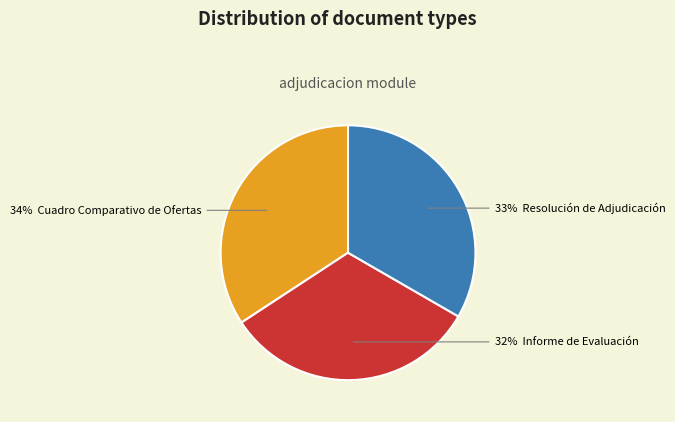

To the nearest percent, what is the average slice percentage?

33%